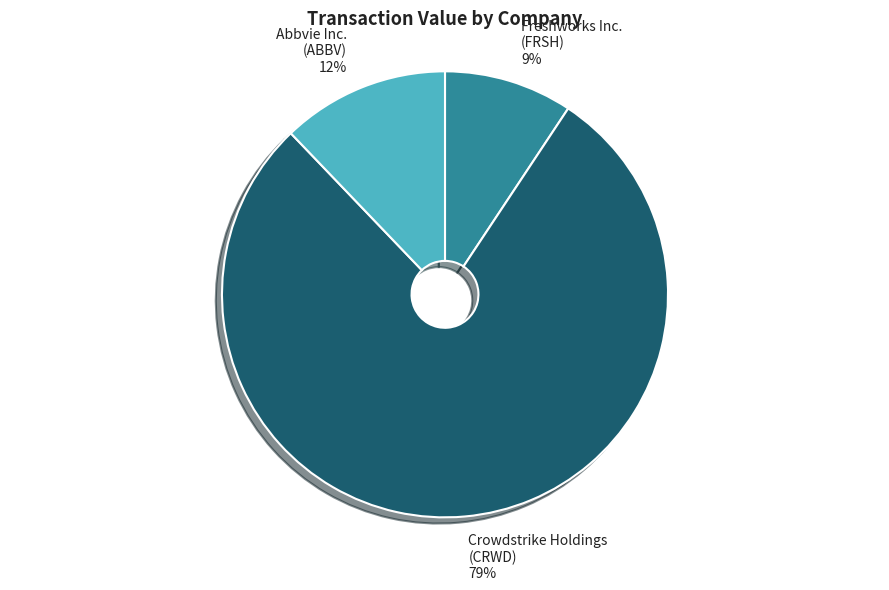

How many slices are in this pie chart?

3